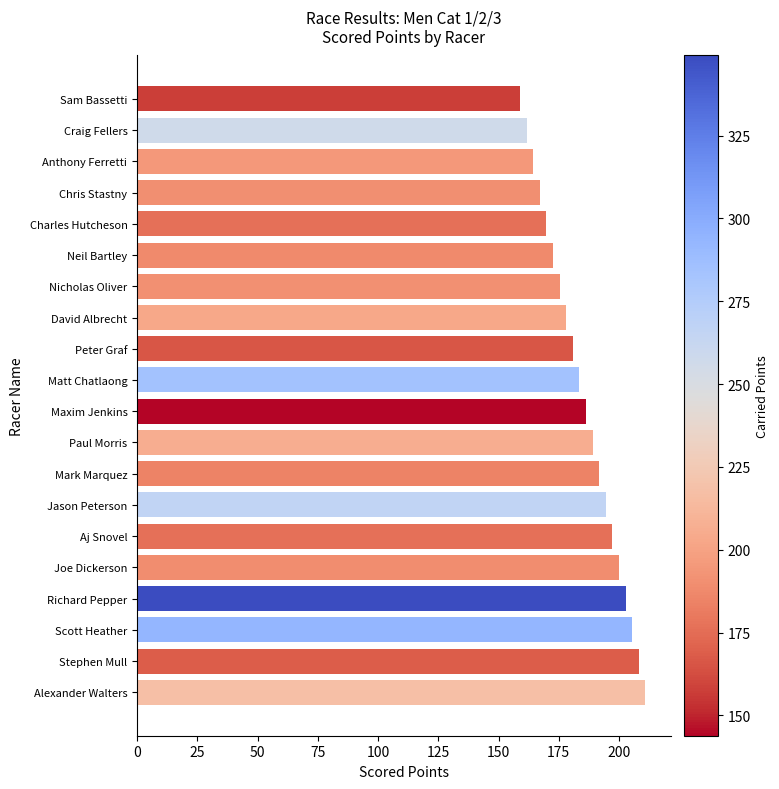

What is the difference between the maximum and minimum values?

52.0